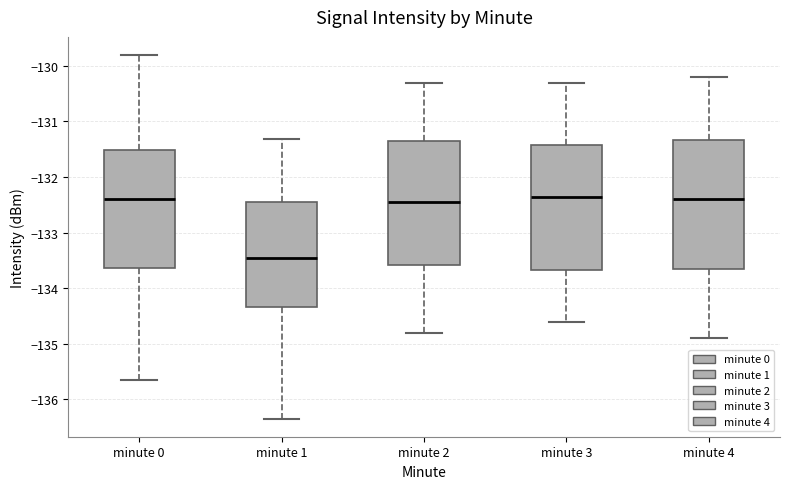

Where does the upper whisker of the box for minute 0 end on the y-axis? The values are not printed on the chart, so give them approximately, as read against the axis.

-129.8